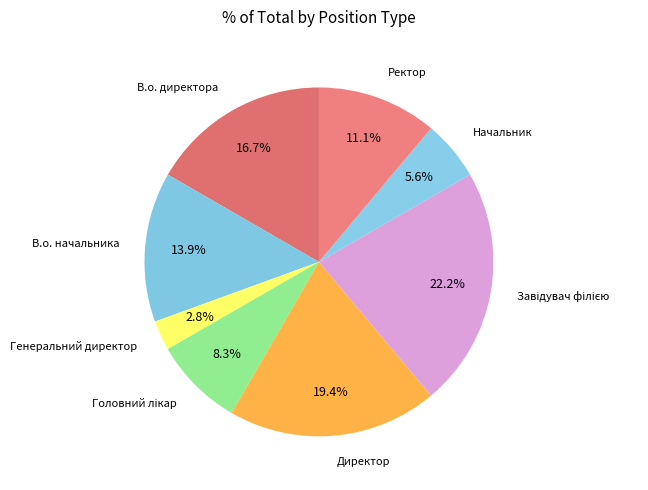

What percentage is NOT represented by В.о. начальника?

86.1%